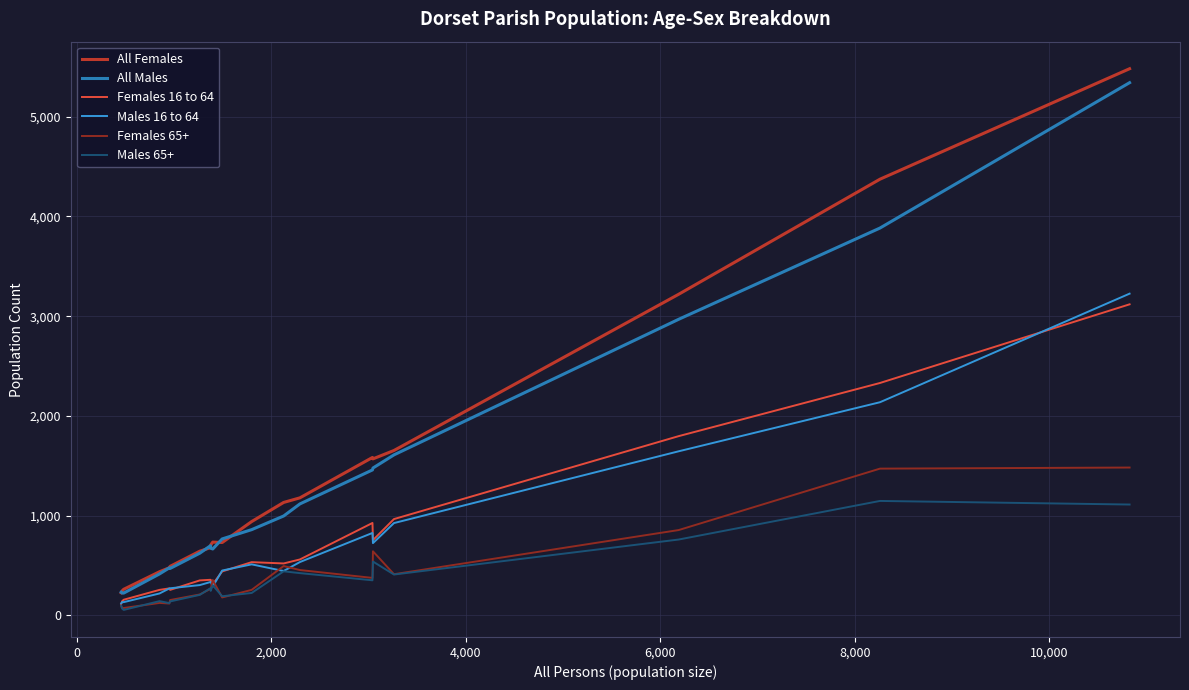

What is the greatest value displayed?

5482